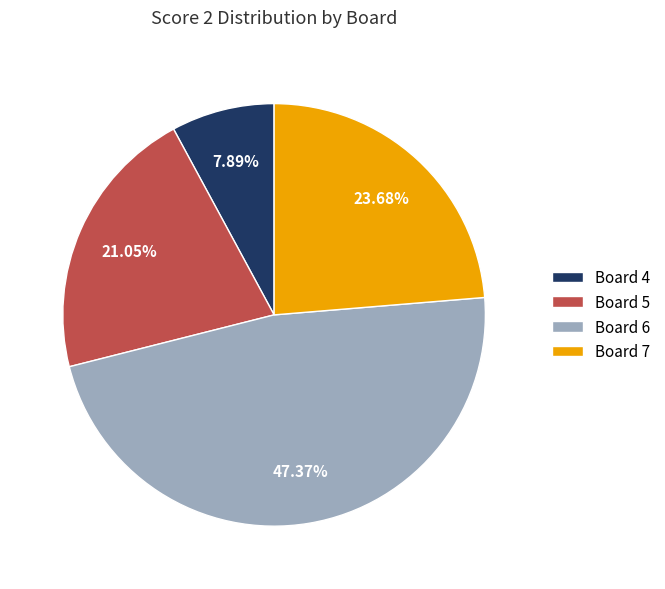

Does Board 4 account for over 50% of the chart?

No